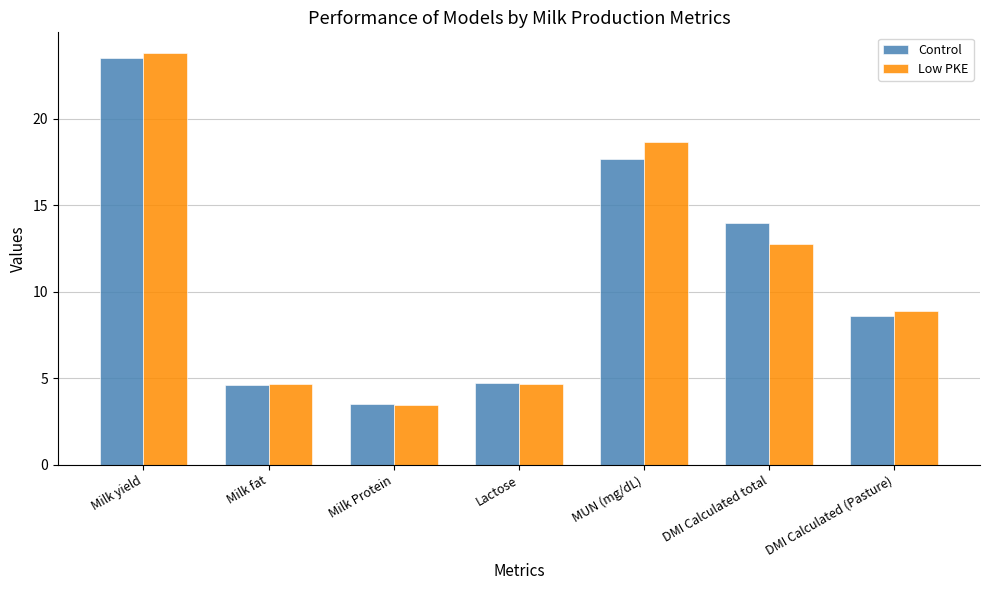

Which category has the highest value across all series?

Milk yield